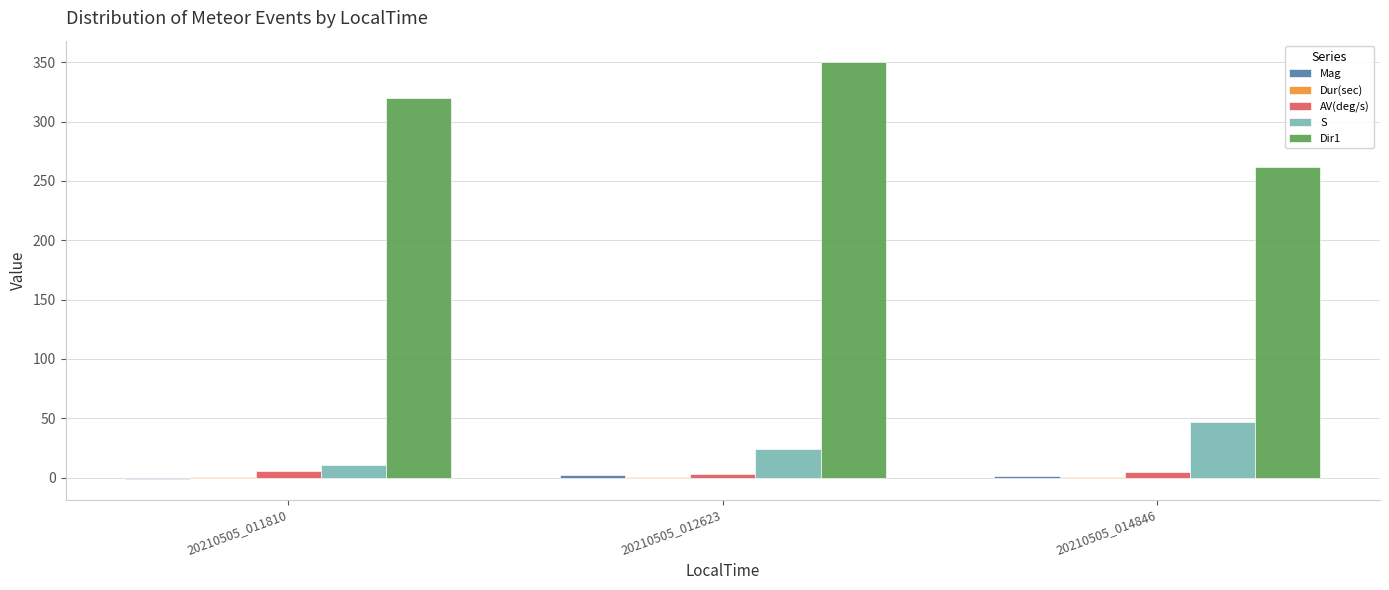

Is the value of AV(deg/s) at 20210505_014846 greater than the value of Dir1 at 20210505_011810?

No